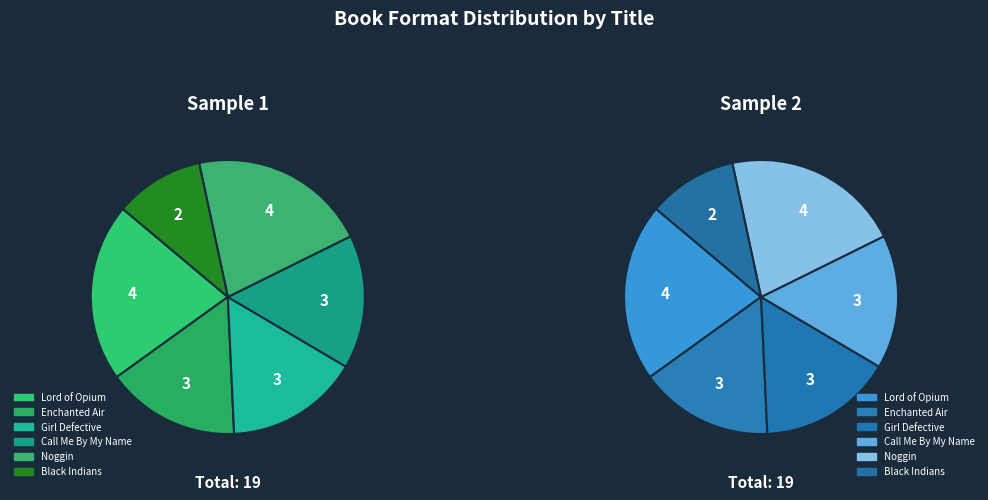

Count the number of slices in the pie.

6